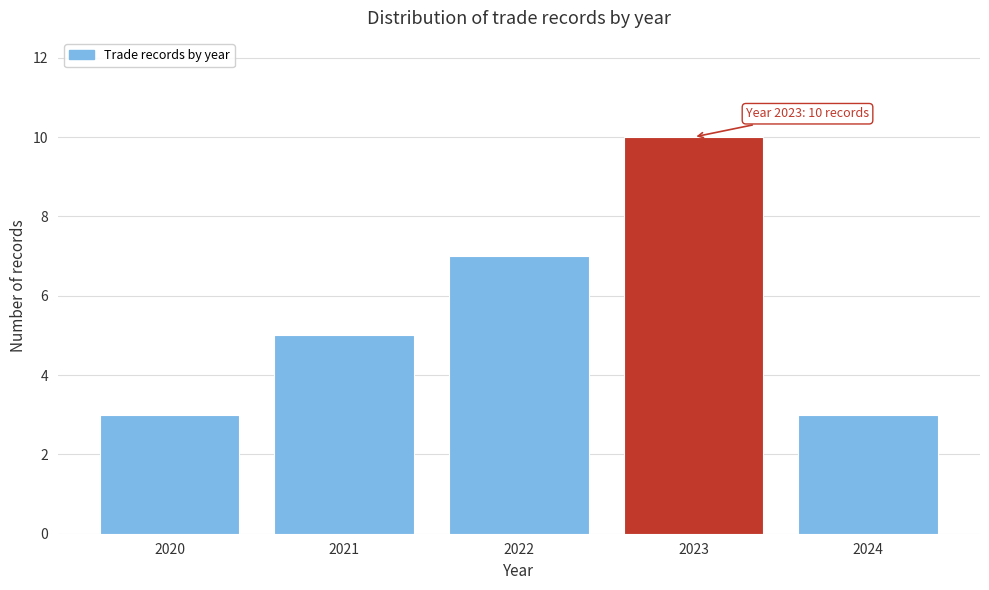

Reading left to right, what are all the values shown in this chart?

3	5	7	10	3